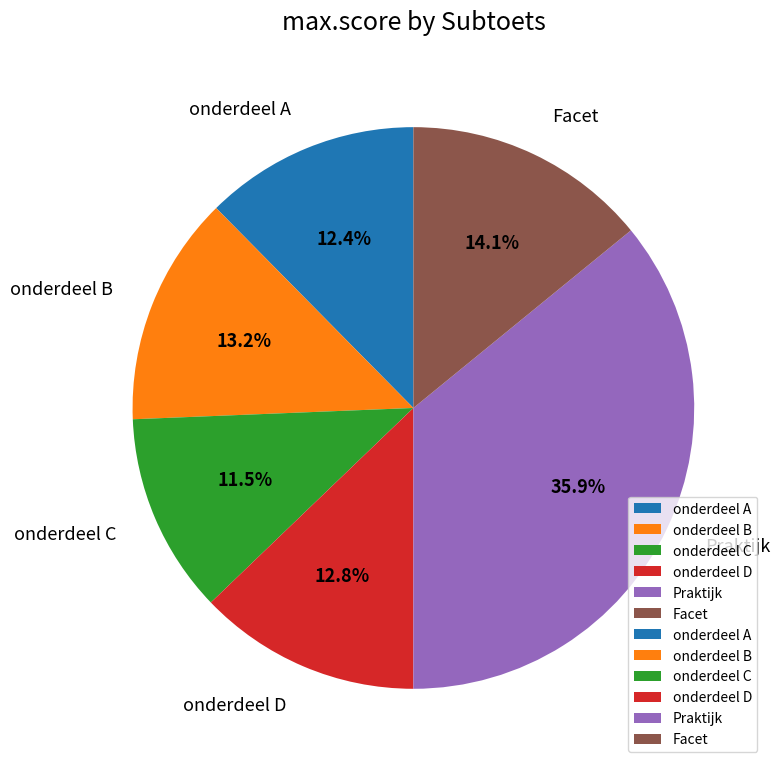

Do onderdeel B and onderdeel A together represent more than half of the pie?

No